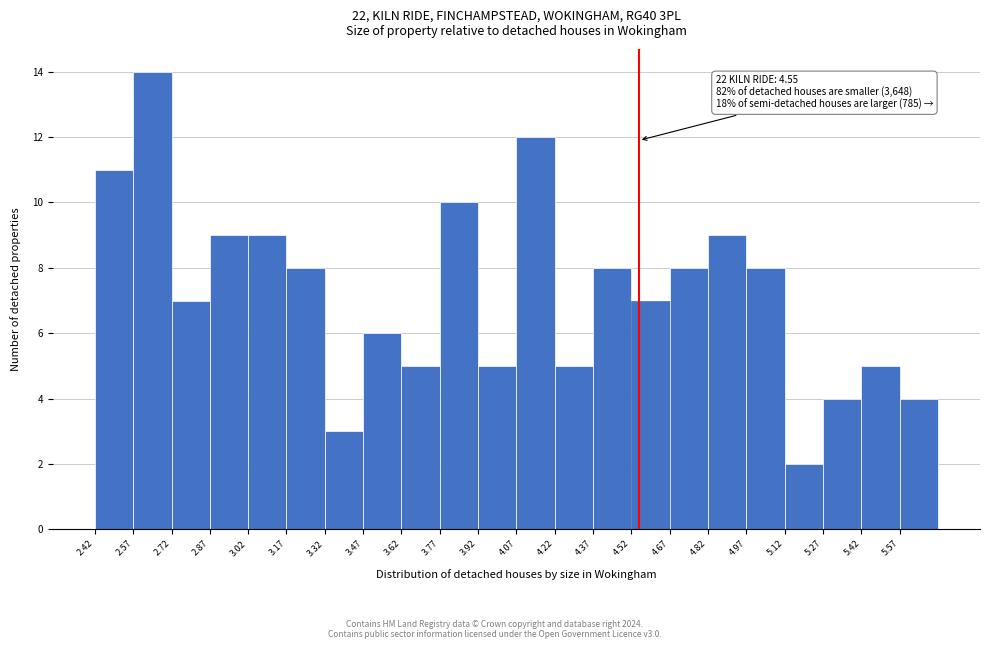

Over which range of the x-axis is the bar tallest?

2.57 to 2.72